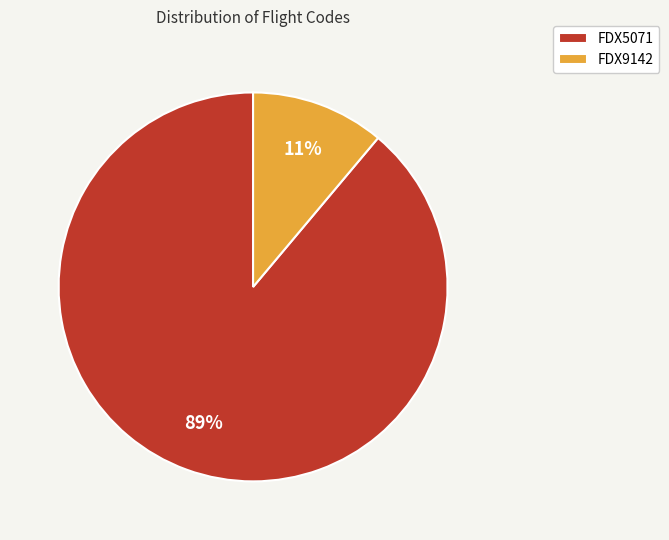

To the nearest percent, what is the average slice percentage?

50%